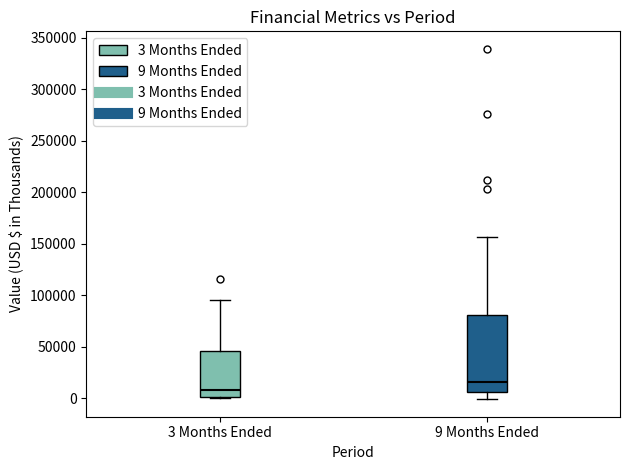

Comparing the boxes themselves (not the whiskers), which one is the tallest?

9 Months Ended